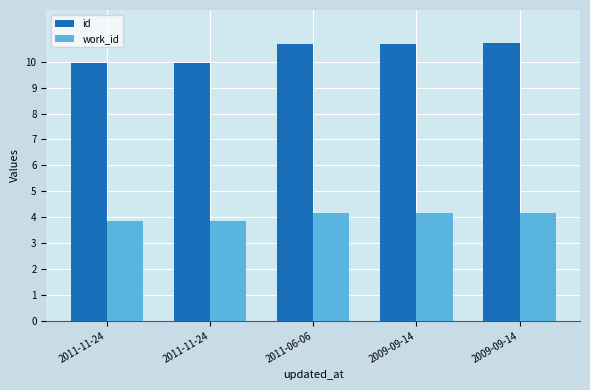

What are all the series names shown in the legend?

id, work_id